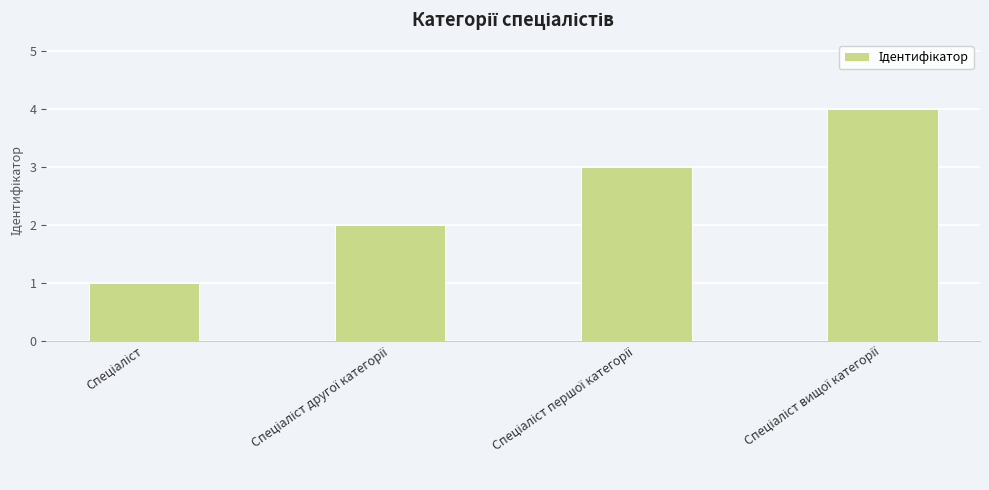

Reading right to left, what are all the values shown in this chart?

4	3	2	1